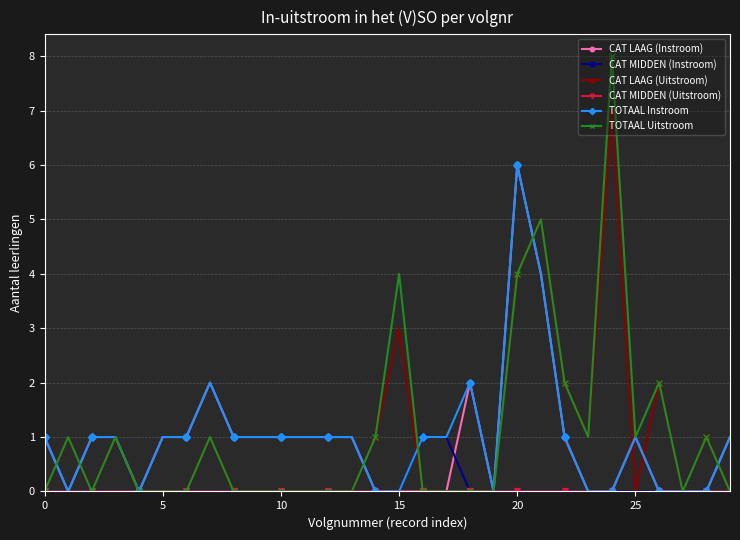

What is the highest value of the TOTAAL Instroom series?

6